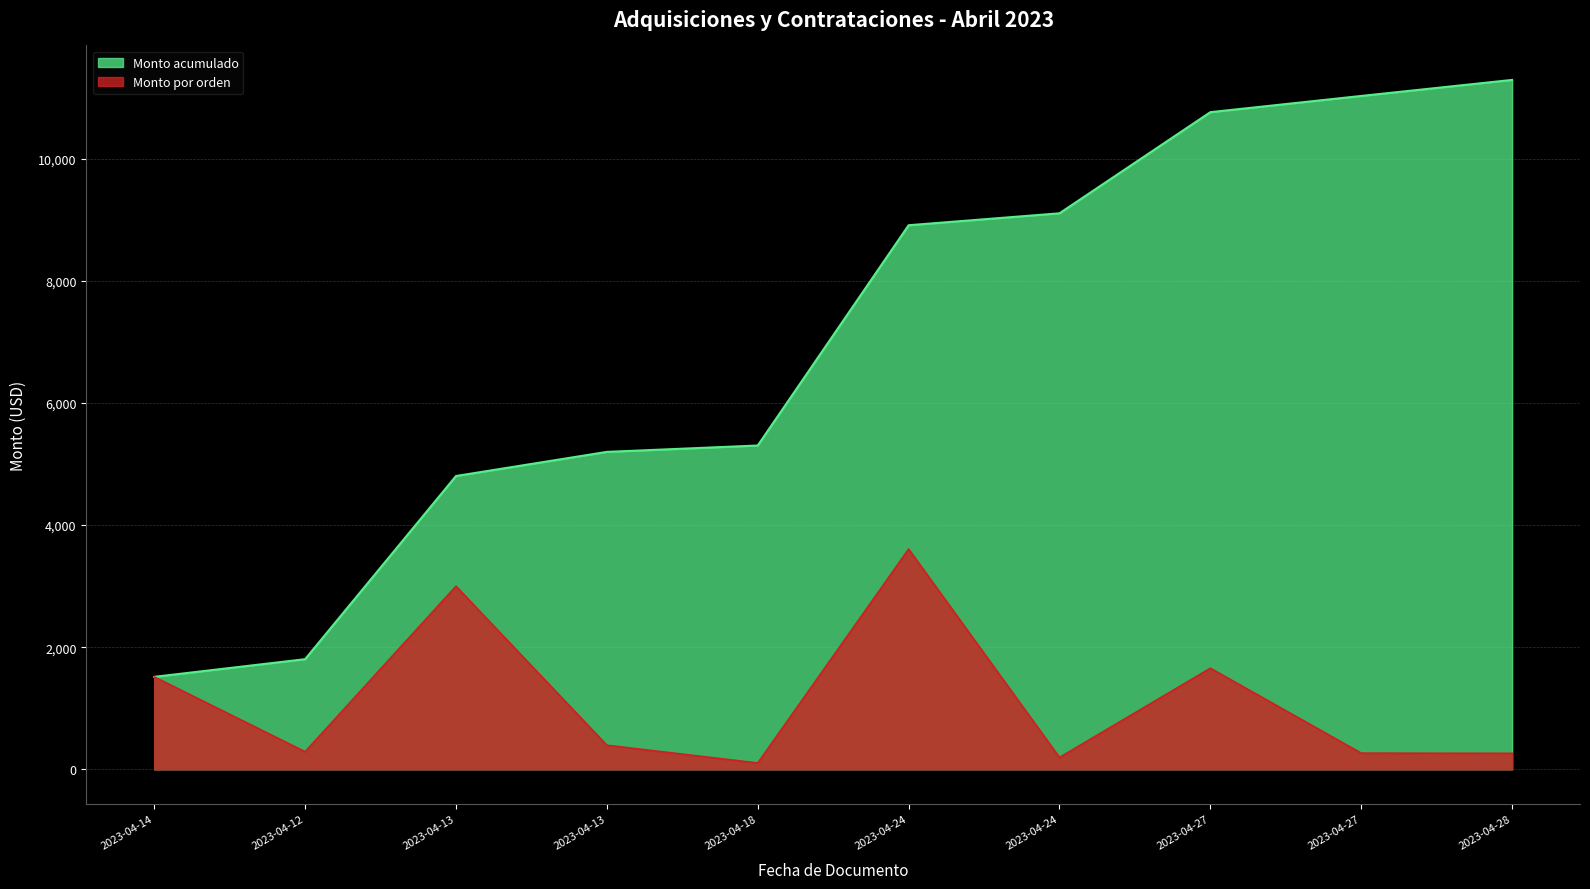

How many data points are less than 395?

5